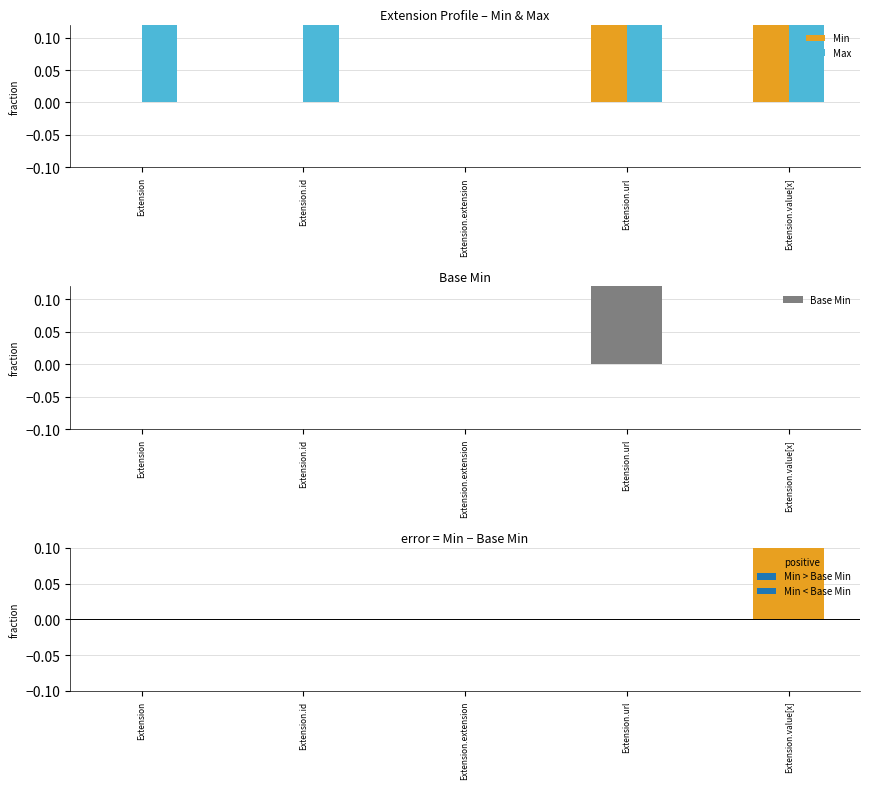

List the labels in order of Min value, smallest first.

Extension, Extension.id, Extension.extension, Extension.url, Extension.value[x]